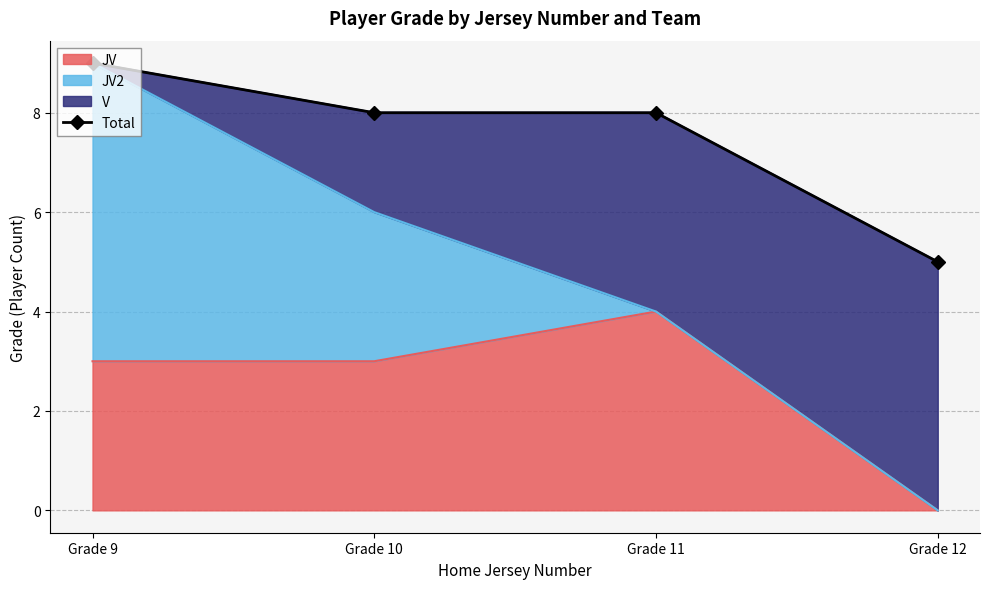

What is the change in value from Grade 9 to Grade 12?

-4